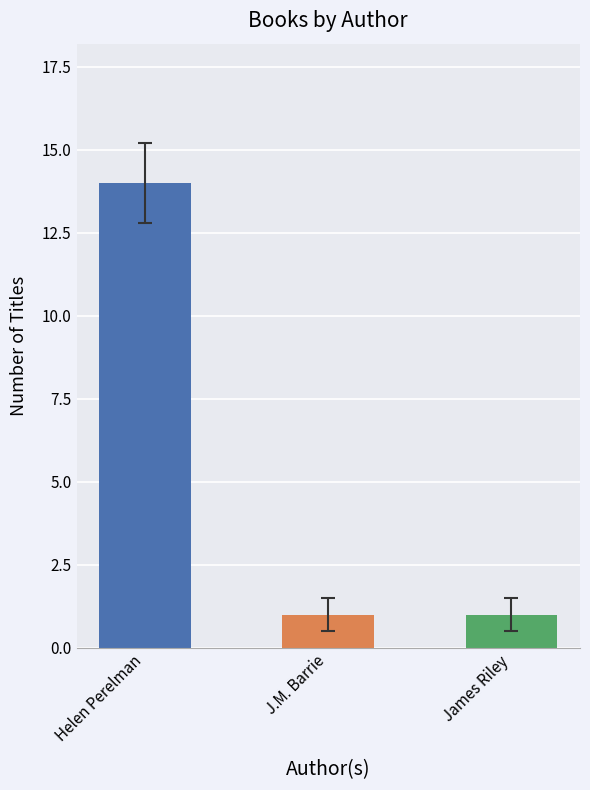

Between Helen Perelman and James Riley, which is larger?

Helen Perelman